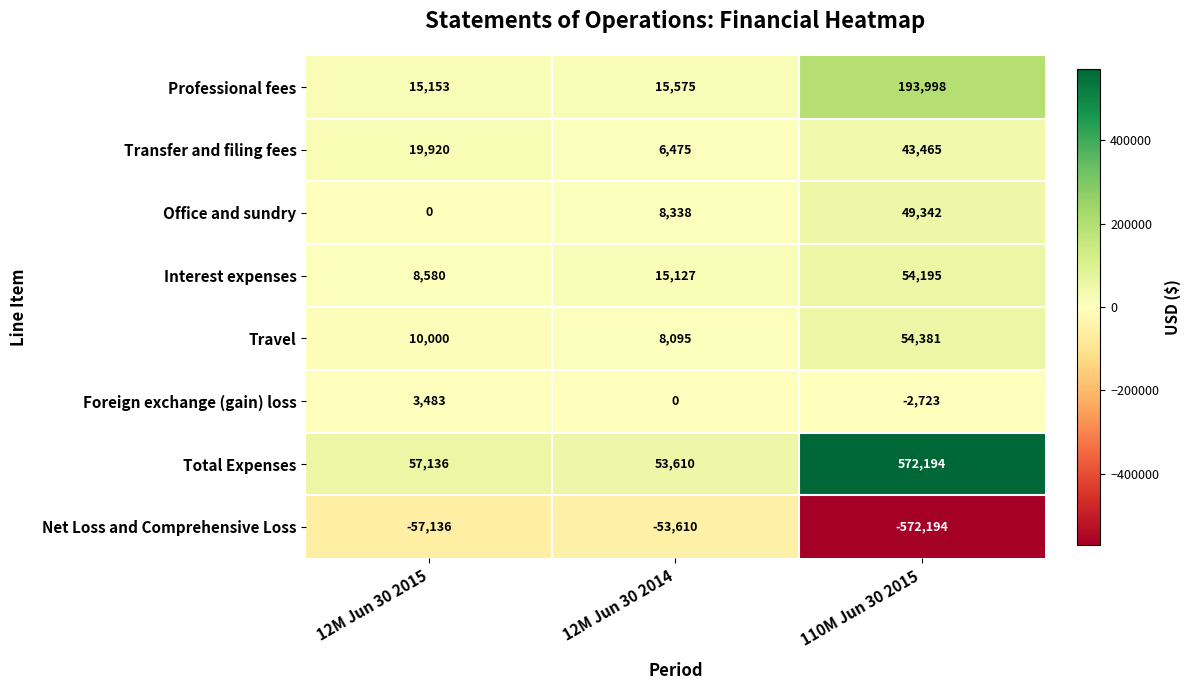

Reading right to left, extract all data points from this chart.

Professional fees: 110M Jun 30 2015=193998	12M Jun 30 2014=15575	12M Jun 30 2015=15153
Transfer and filing fees: 110M Jun 30 2015=43465	12M Jun 30 2014=6475	12M Jun 30 2015=19920
Office and sundry: 110M Jun 30 2015=49342	12M Jun 30 2014=8338	12M Jun 30 2015=0
Interest expenses: 110M Jun 30 2015=54195	12M Jun 30 2014=15127	12M Jun 30 2015=8580
Travel: 110M Jun 30 2015=54381	12M Jun 30 2014=8095	12M Jun 30 2015=10000
Foreign exchange (gain) loss: 110M Jun 30 2015=-2723	12M Jun 30 2014=0	12M Jun 30 2015=3483
Total Expenses: 110M Jun 30 2015=572194	12M Jun 30 2014=53610	12M Jun 30 2015=57136
Net Loss and Comprehensive Loss: 110M Jun 30 2015=-572194	12M Jun 30 2014=-53610	12M Jun 30 2015=-57136